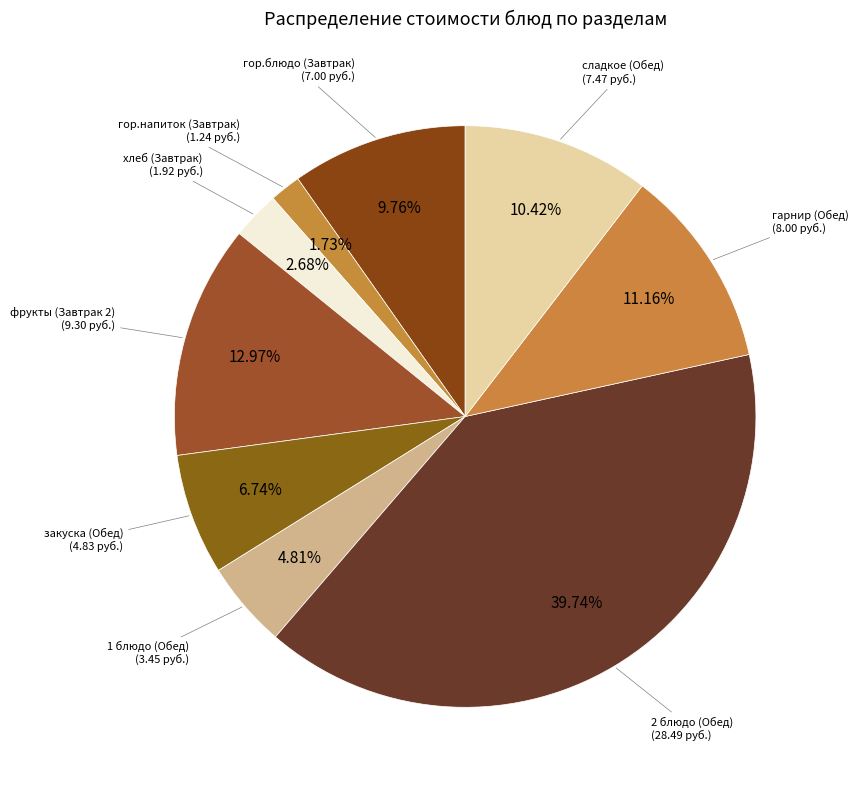

Does any single category account for the majority?

No